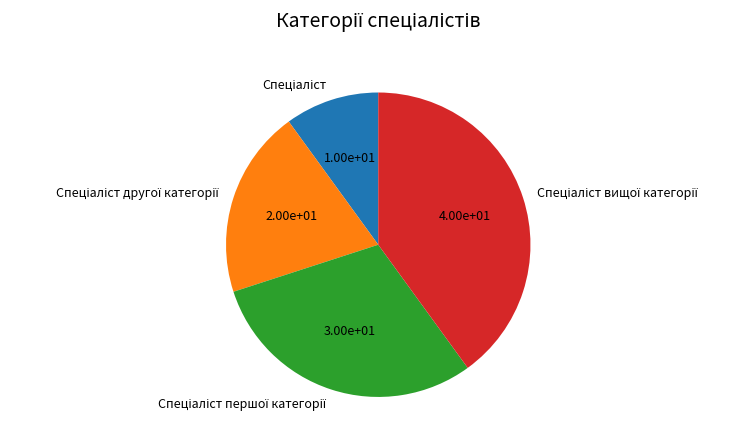

Combined, what portion of the pie is Спеціаліст другої категорії and Спеціаліст першої категорії?

50.0%